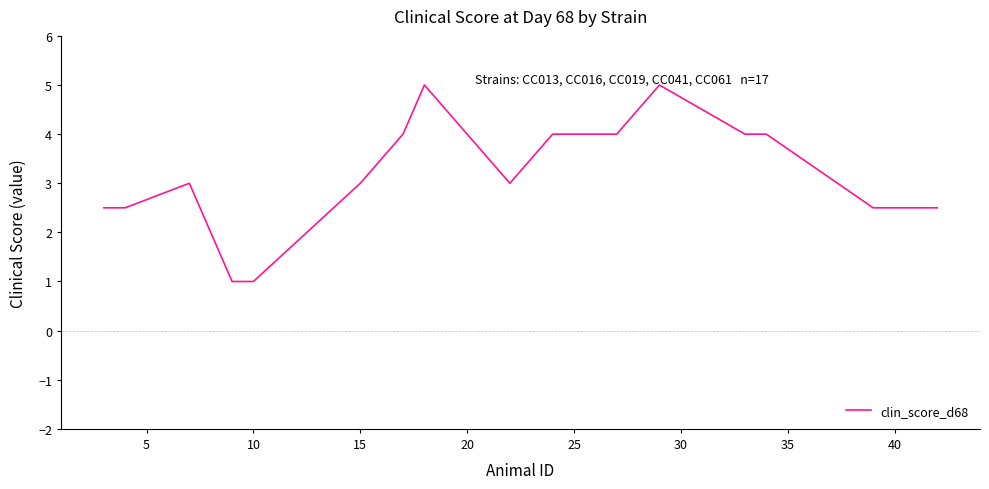

How many distinct data groups are displayed?

1